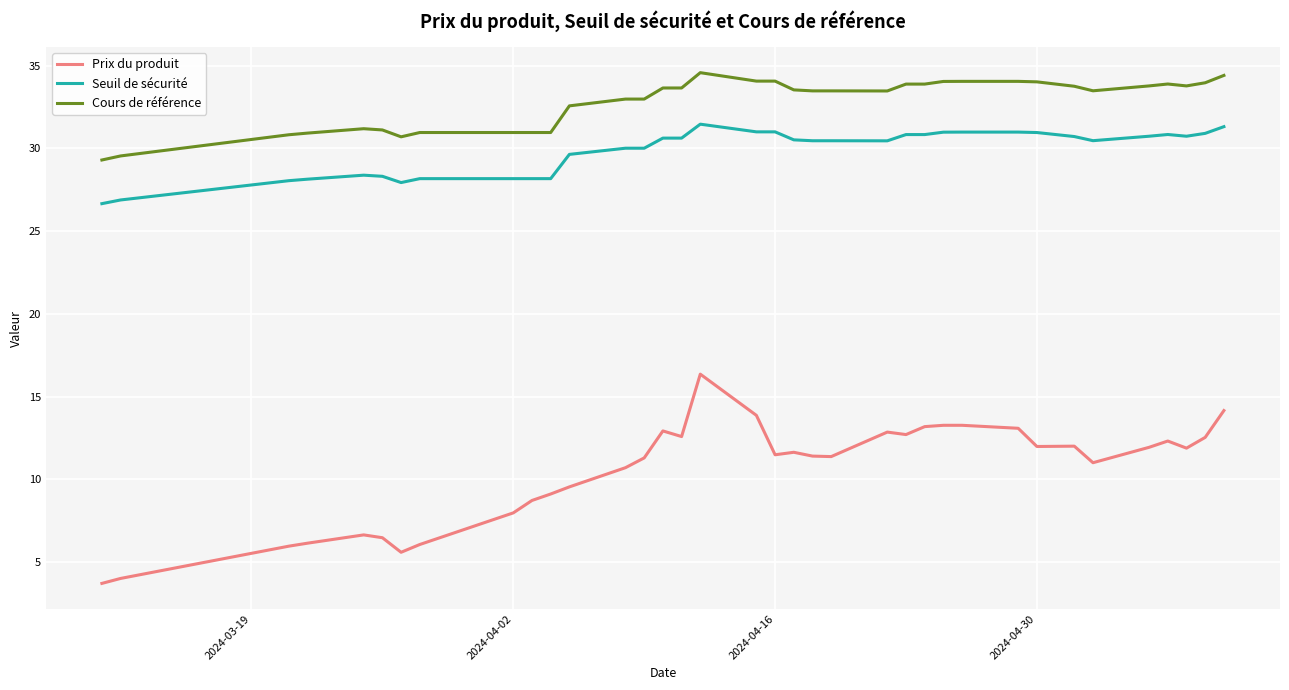

Rank the series by their maximum value, from lowest to highest.

Prix du produit, Seuil de sécurité, Cours de référence